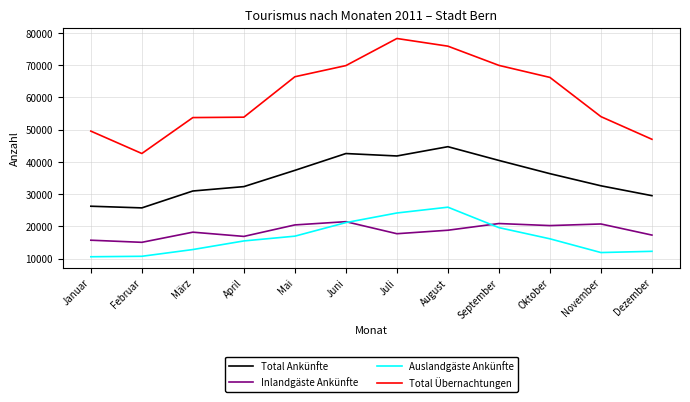

Which series has the largest range (max minus min)?

Total Übernachtungen